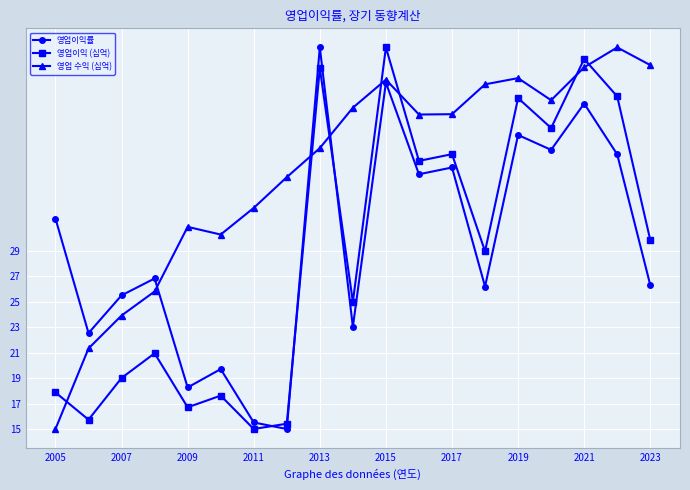

Which series has the largest total across all categories?

영업 수익 (십억)